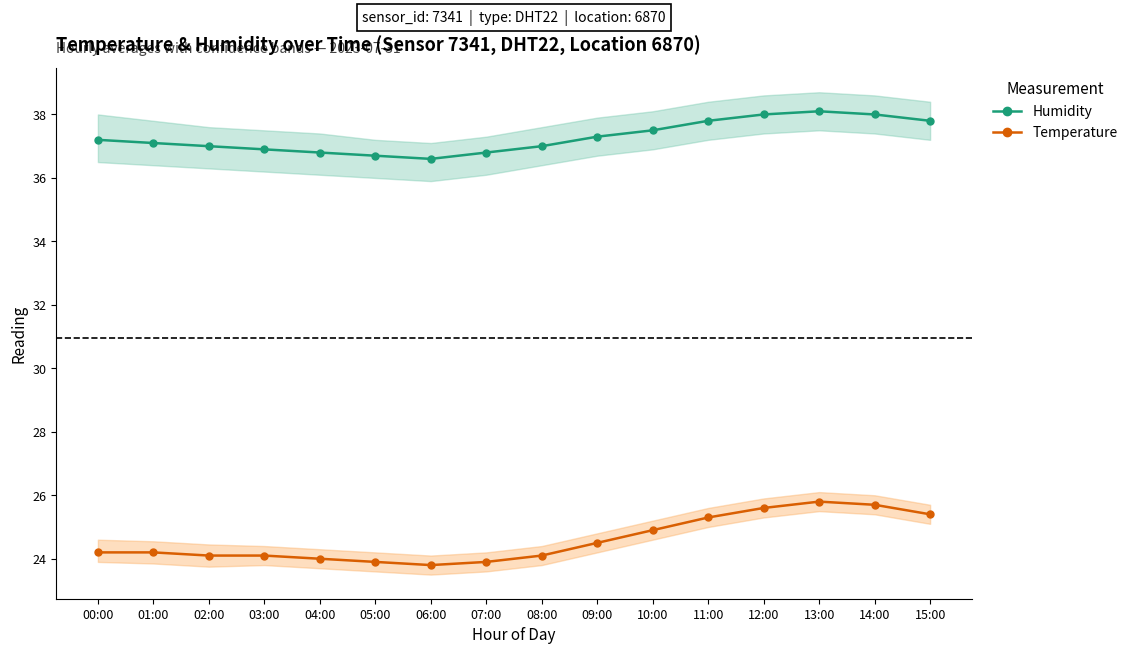

What is the sum of the Humidity values at 12:00 and 15:00?

75.8